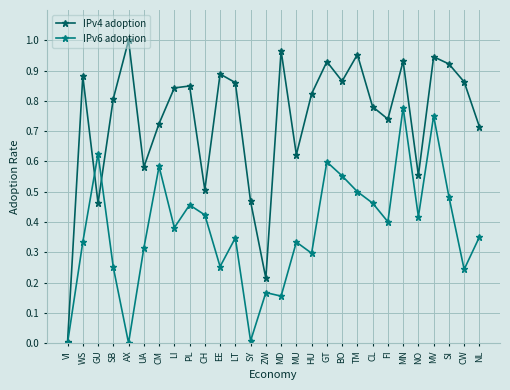

What is the label of the 10th point from the left?

CH